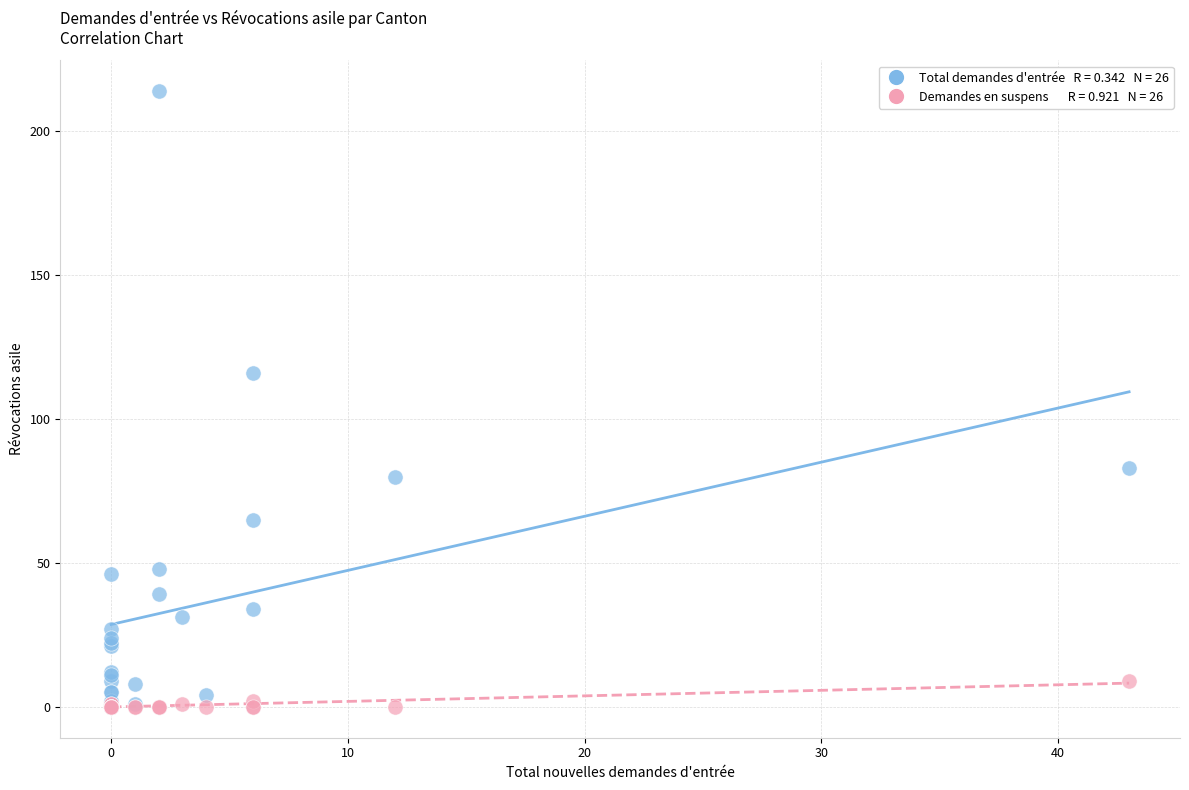

Across all series, what Y value is closest to 107?

116